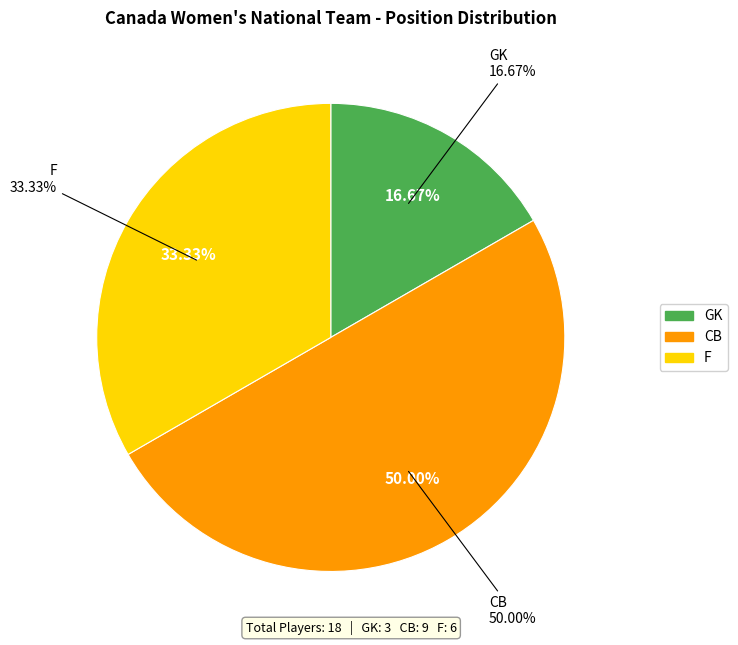

To the nearest percent, what is the difference between the CB and GK slice percentages?

33%